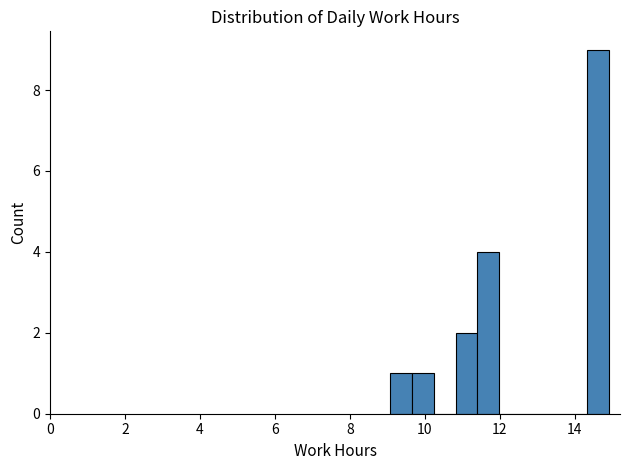

Read against the x-axis, roughly where is the centre of the tallest bar?

14.6